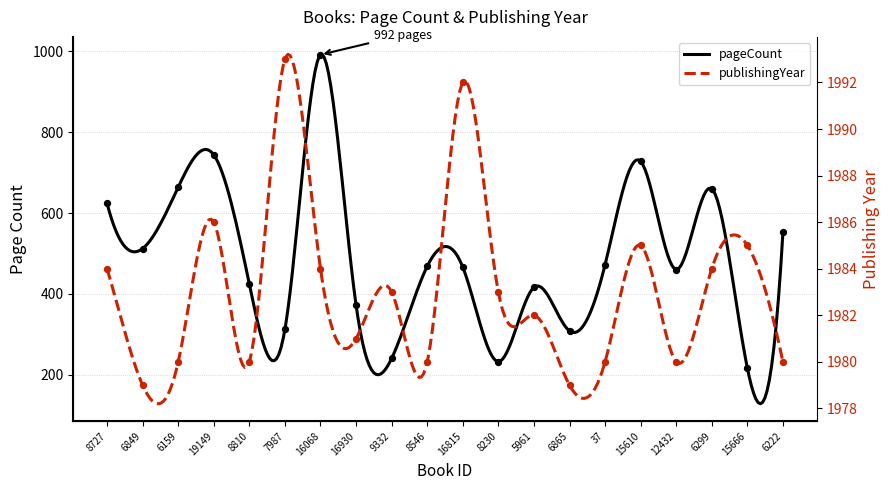

What is the total value across all series at 15666?

2201